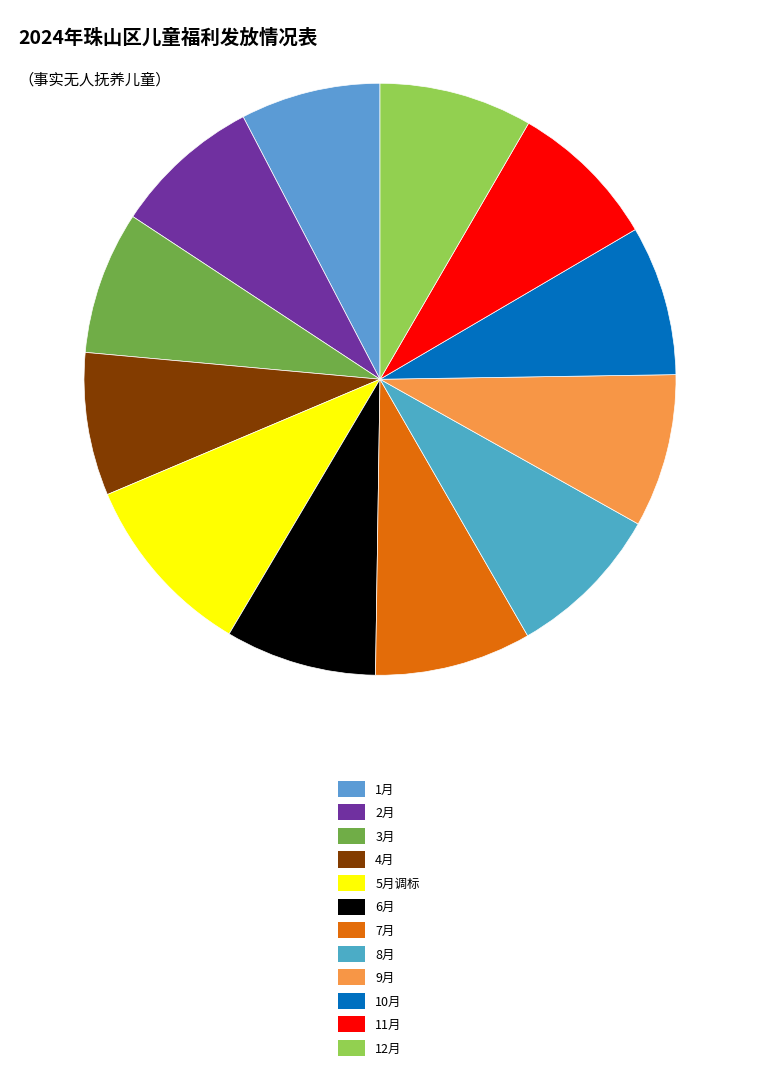

How many segments does this pie chart have?

12